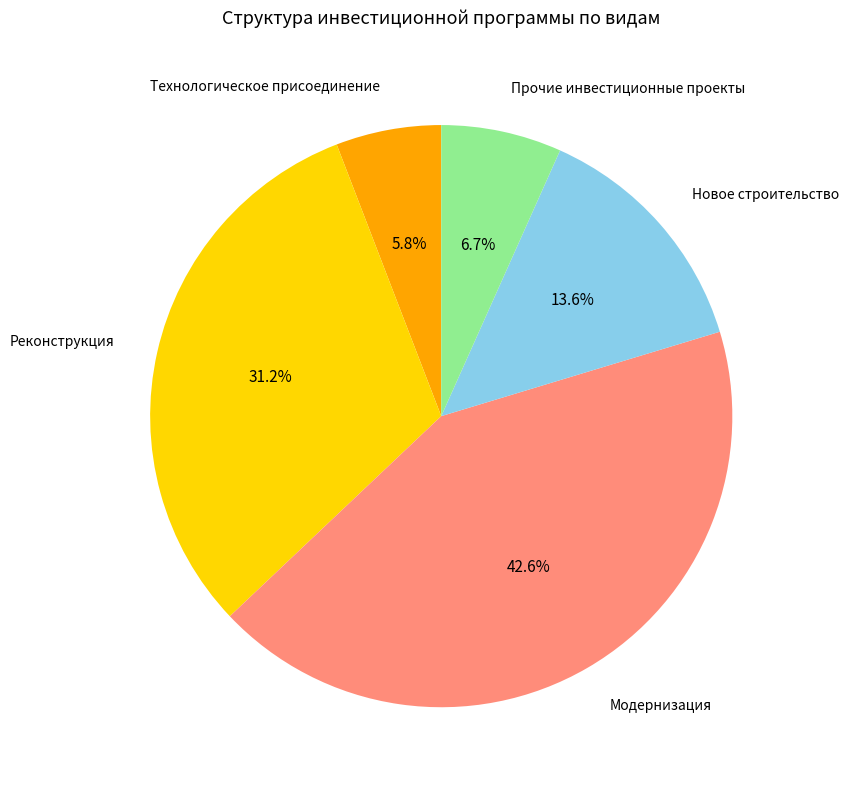

Is there any slice that represents more than half of the pie?

No